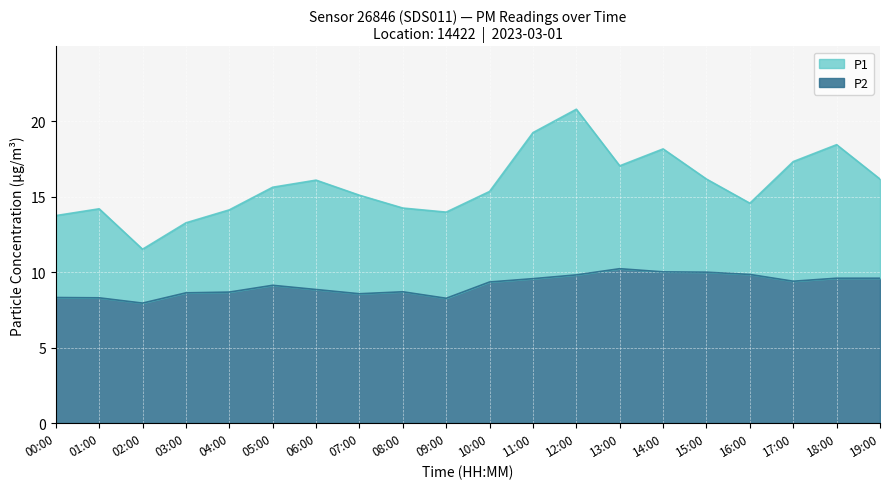

At which category is the sum across all series the highest?

12:00